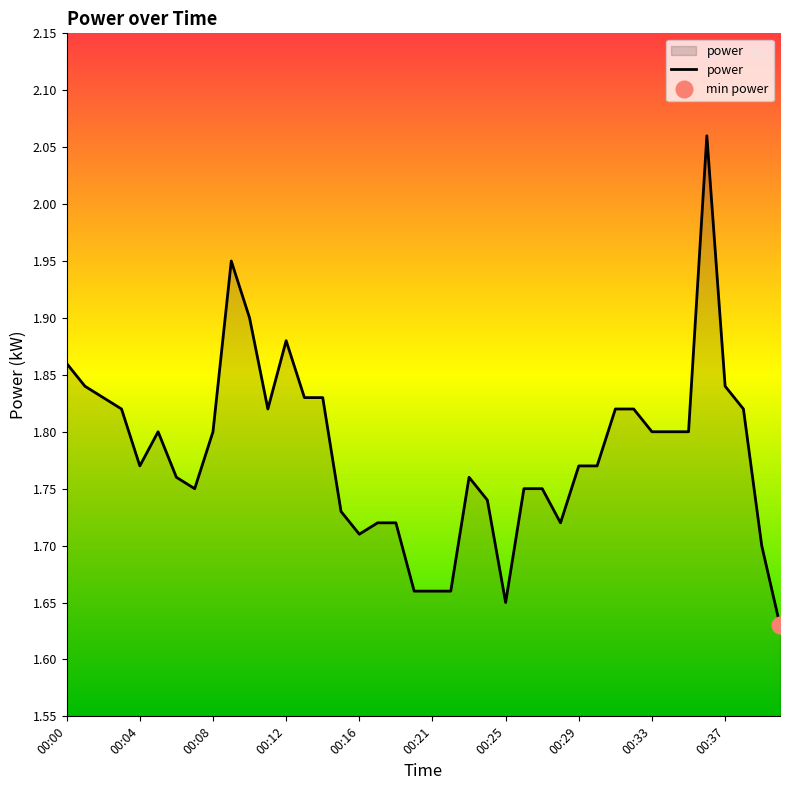

True or false: the data has more than 2 interior local peaks.

True